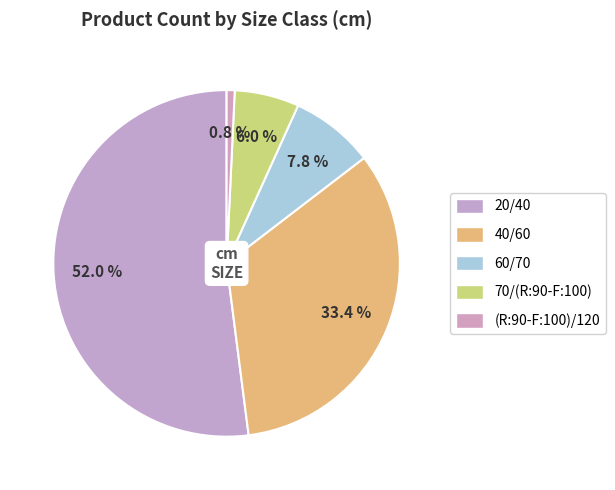

What is the change in value from 20/40 to 70/(R:90-F:100)?

-306